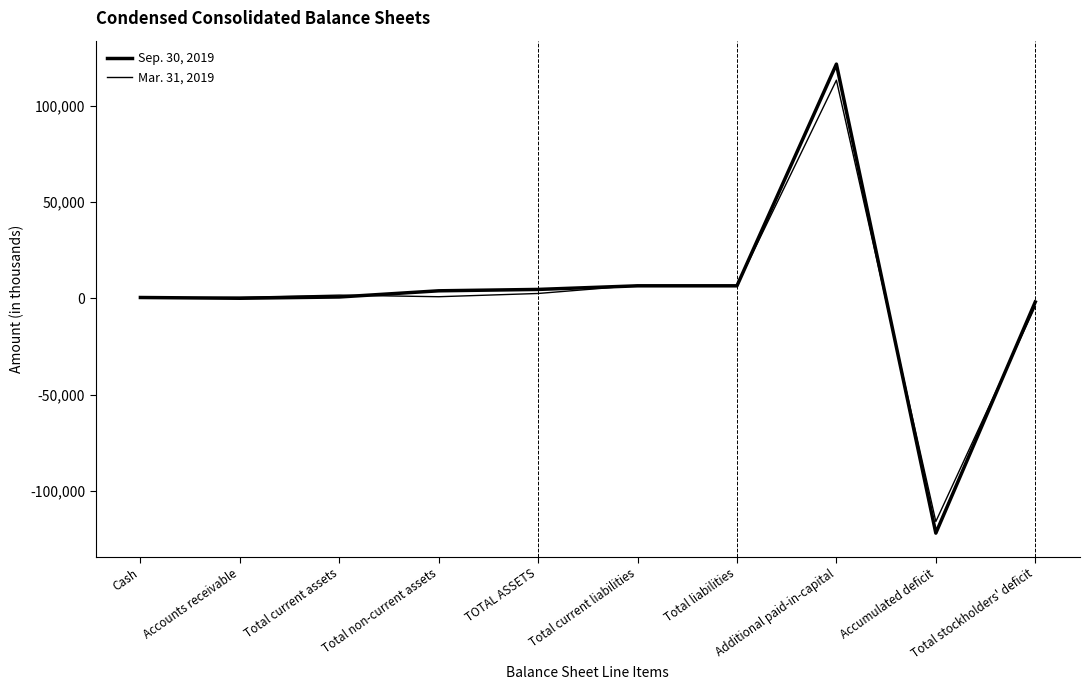

Reading right to left, list all the values displayed in this chart.

Sep. 30, 2019: Total stockholders' deficit=-1873	Accumulated deficit=-121921	Additional paid-in-capital=121656	Total liabilities=6515	Total current liabilities=6515	TOTAL ASSETS=4642	Total non-current assets=3924	Total current assets=718	Accounts receivable=53	Cash=449
Mar. 31, 2019: Total stockholders' deficit=-4194	Accumulated deficit=-115886	Additional paid-in-capital=113310	Total liabilities=6732	Total current liabilities=6732	TOTAL ASSETS=2538	Total non-current assets=851	Total current assets=1687	Accounts receivable=520	Cash=244